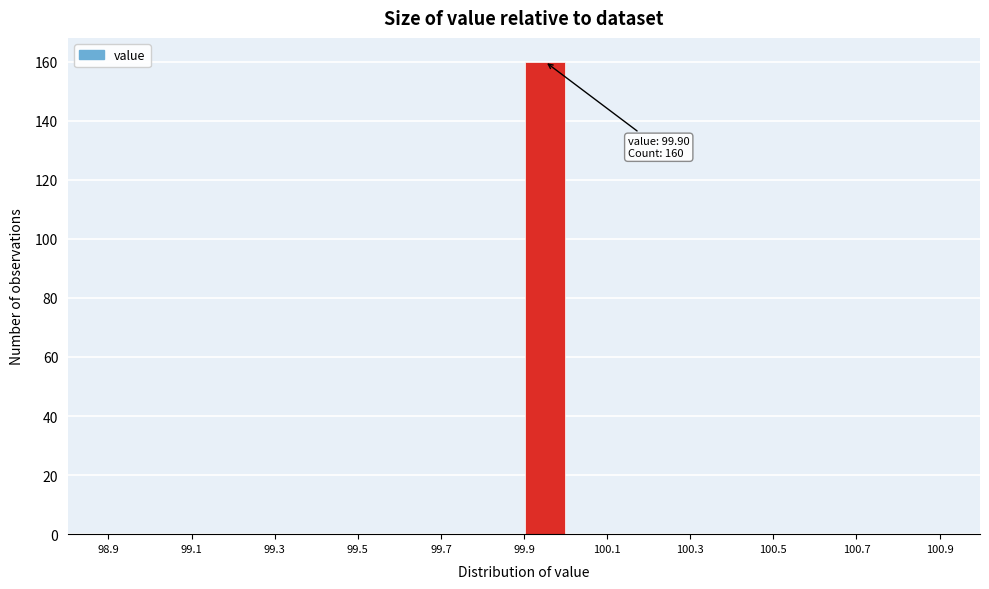

Which range on the x-axis has the tallest bar?

99.9 to 100.0